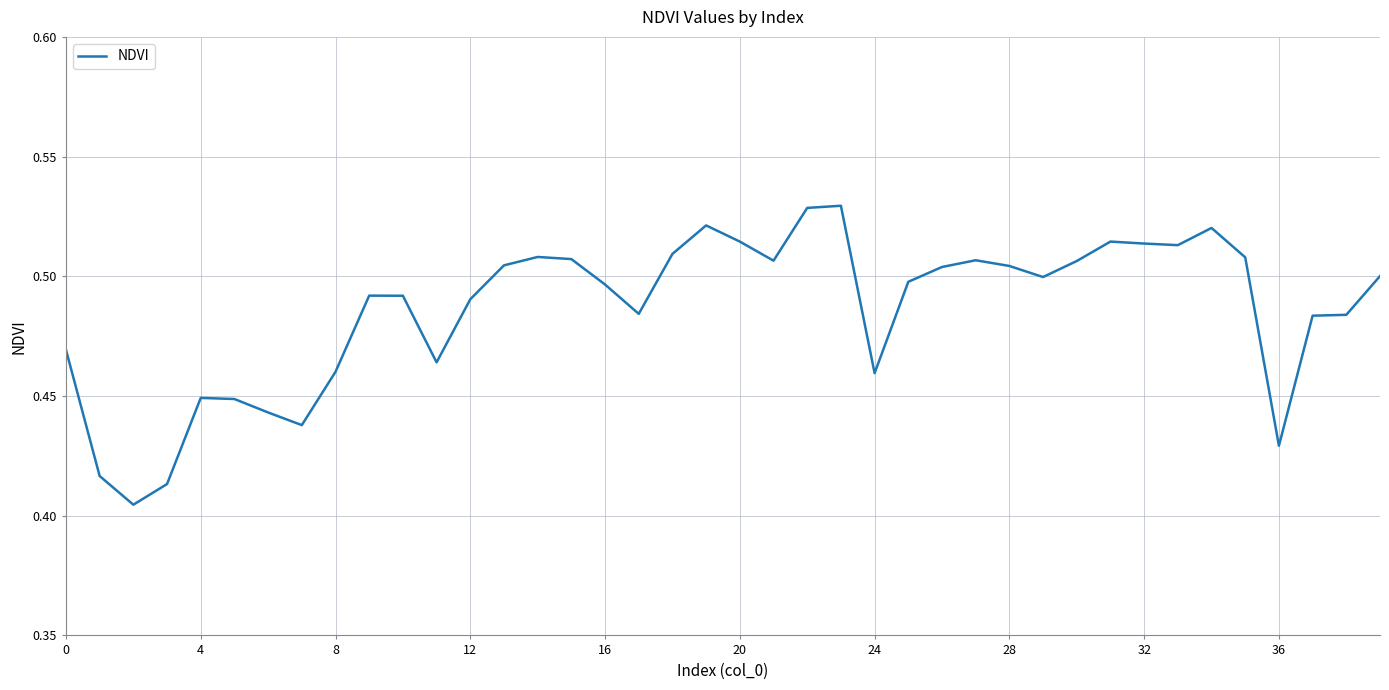

What is the difference between the second highest and minimum values?

0.1